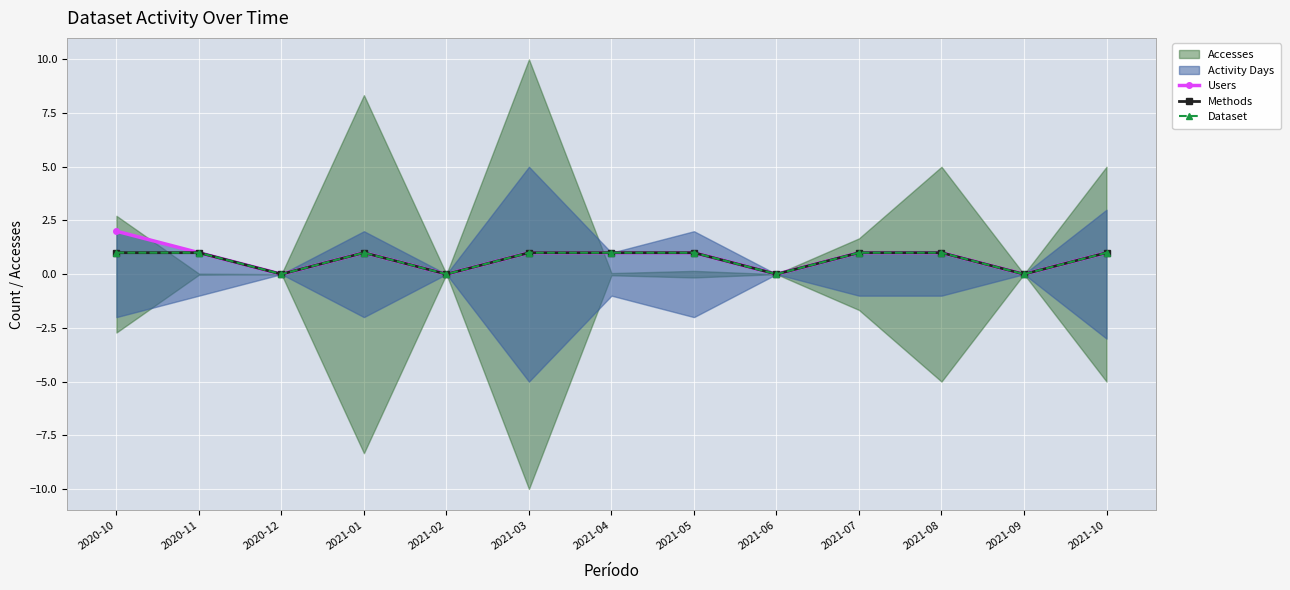

Reading left to right, list all the values displayed in this chart.

Users: 2	1	0	1	0	1	1	1	0	1	1	0	1
Methods: 1	1	0	1	0	1	1	1	0	1	1	0	1
Dataset: 1	1	0	1	0	1	1	1	0	1	1	0	1